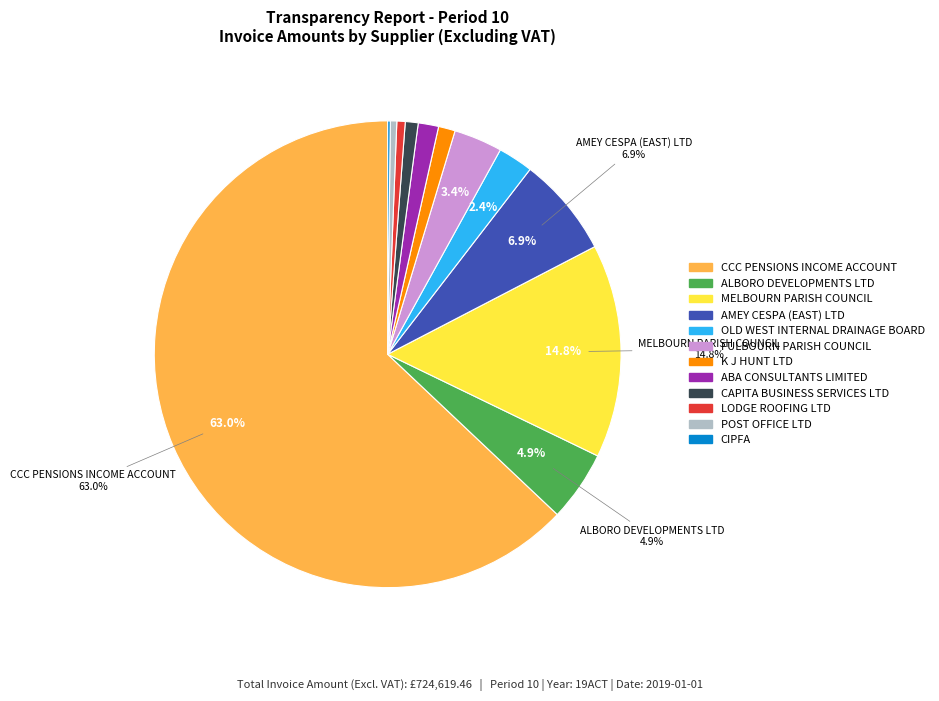

Does CCC PENSIONS INCOME ACCOUNT represent more than half of the total?

Yes